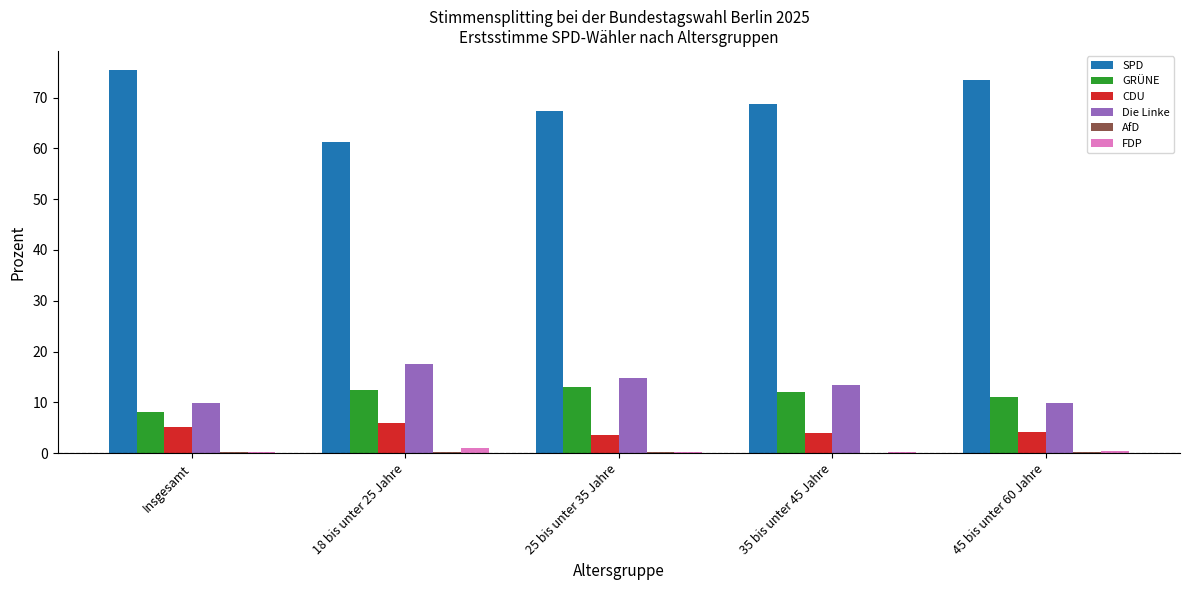

Which series has the largest total across all categories?

SPD